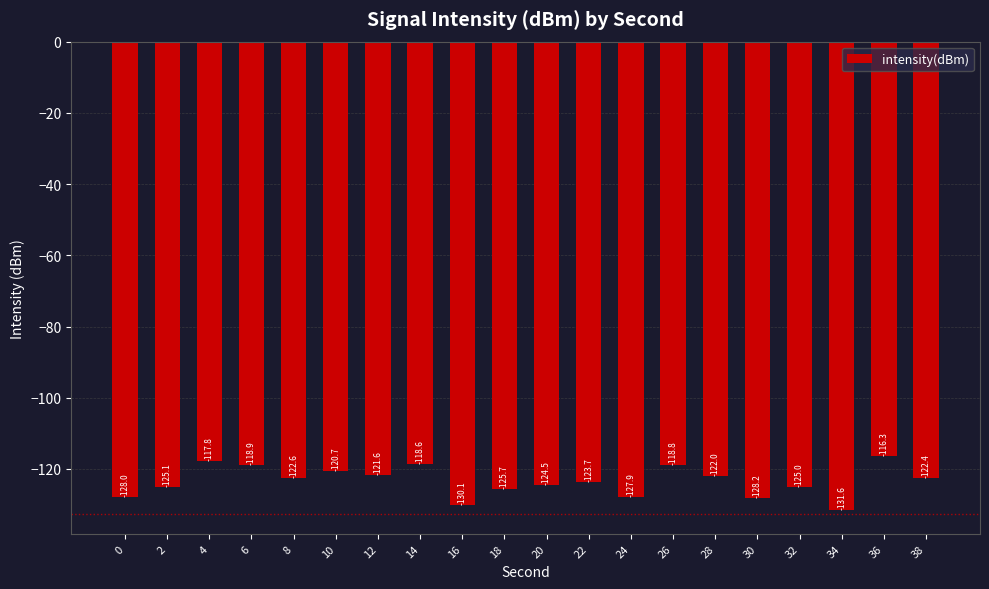

Which has a higher value, 14 or 8?

14